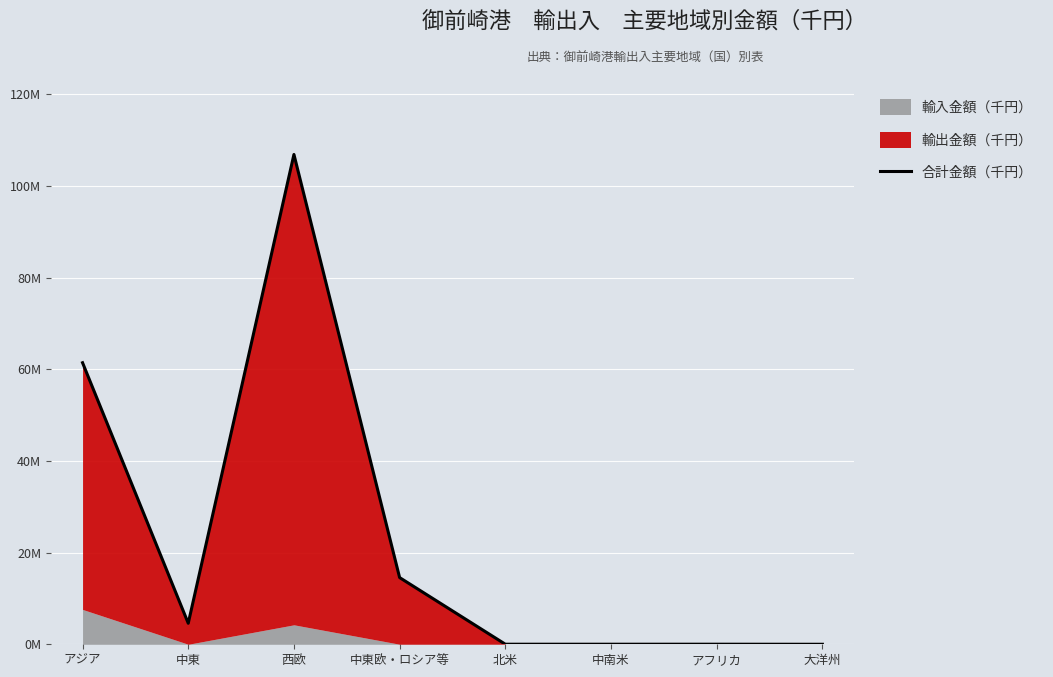

What is the difference between the values at アフリカ and 西欧?

106823032